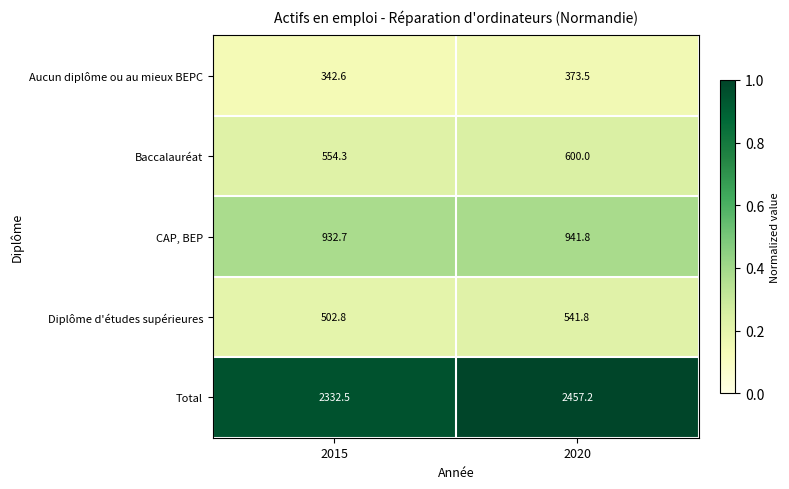

At which category is the sum across all series the highest?

2020